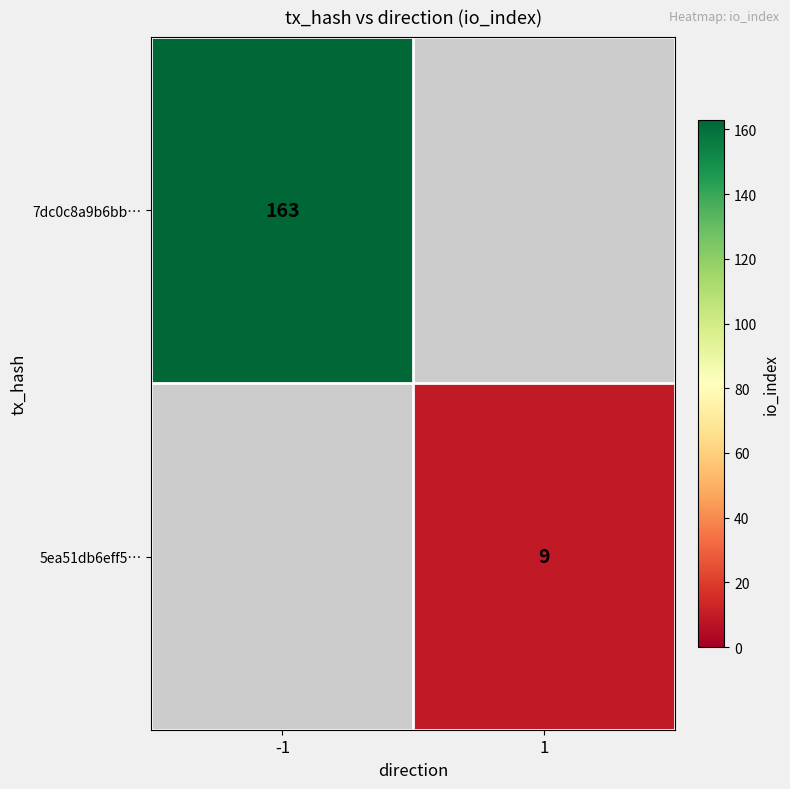

True or false: 7dc0c8a9b6bb… has a value of 45 at -1.

False